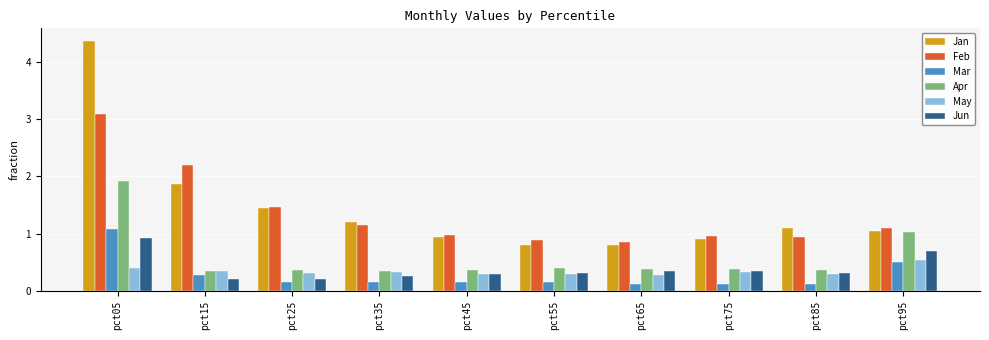

How many bars are there in total?

60